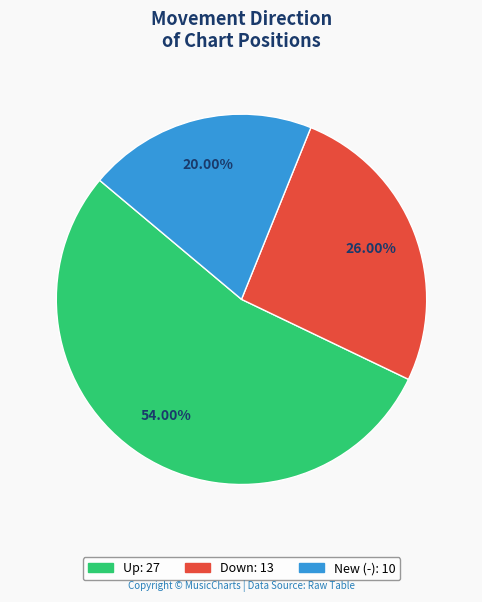

Does any single category account for the majority?

Yes